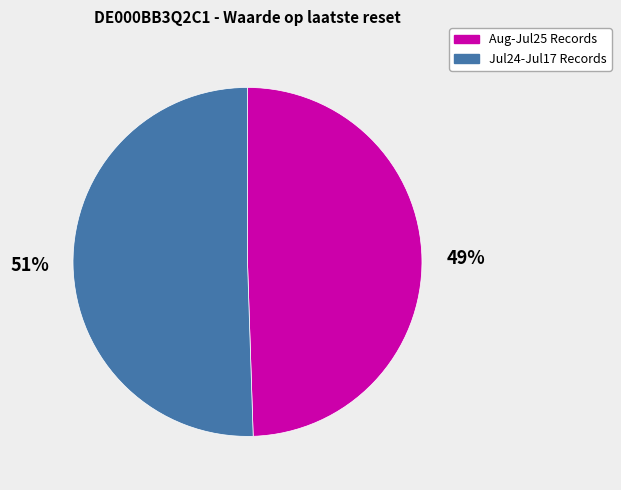

To the nearest percent, what is the average slice percentage?

50%